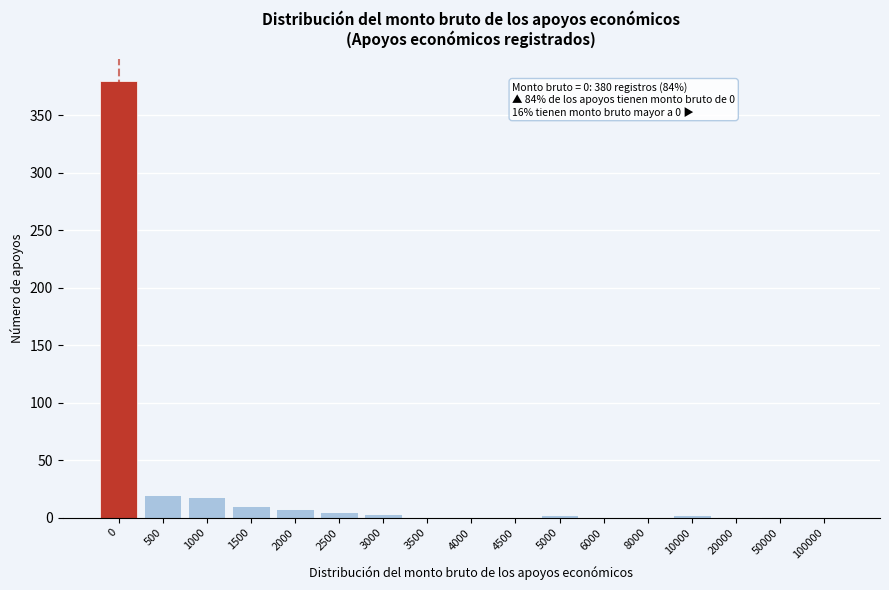

What is the maximum value shown in the chart?

380